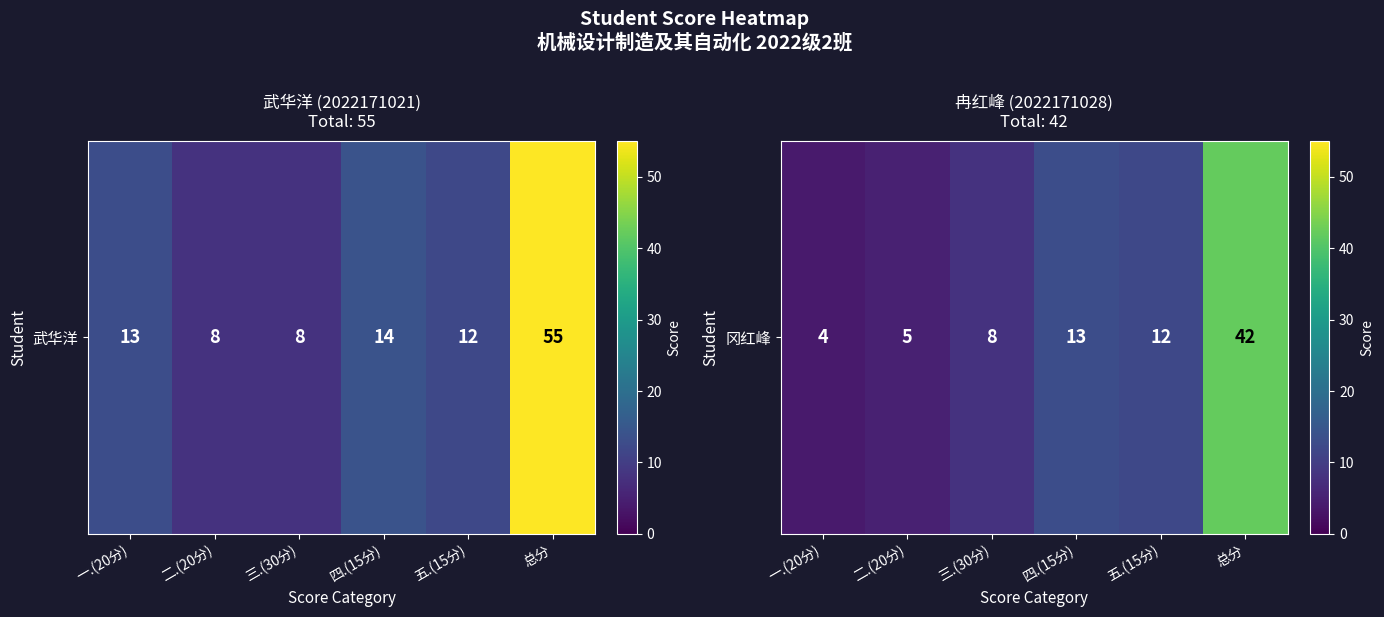

Which has a higher value, 三.(30分) or 五.(15分)?

五.(15分)